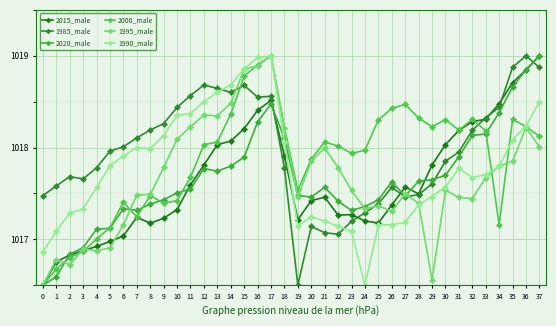

True or false: 2020_male and 1990_male cross at least once.

True